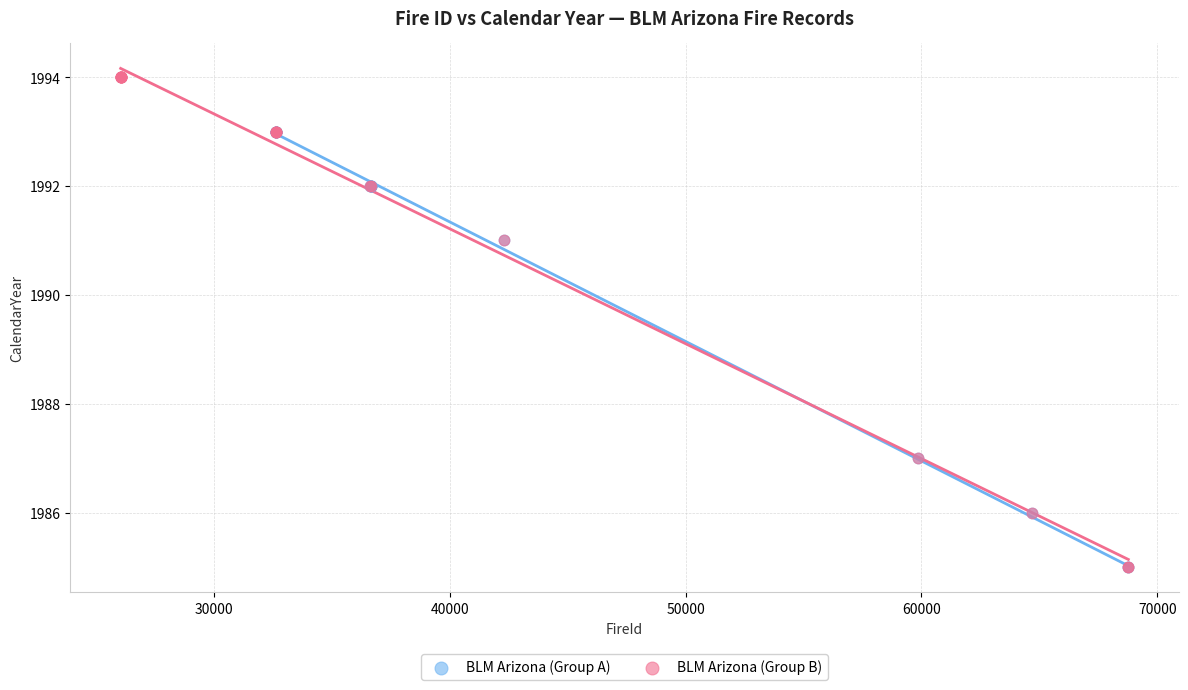

Which series has the largest Y range (max minus min)?

BLM Arizona (Group B)